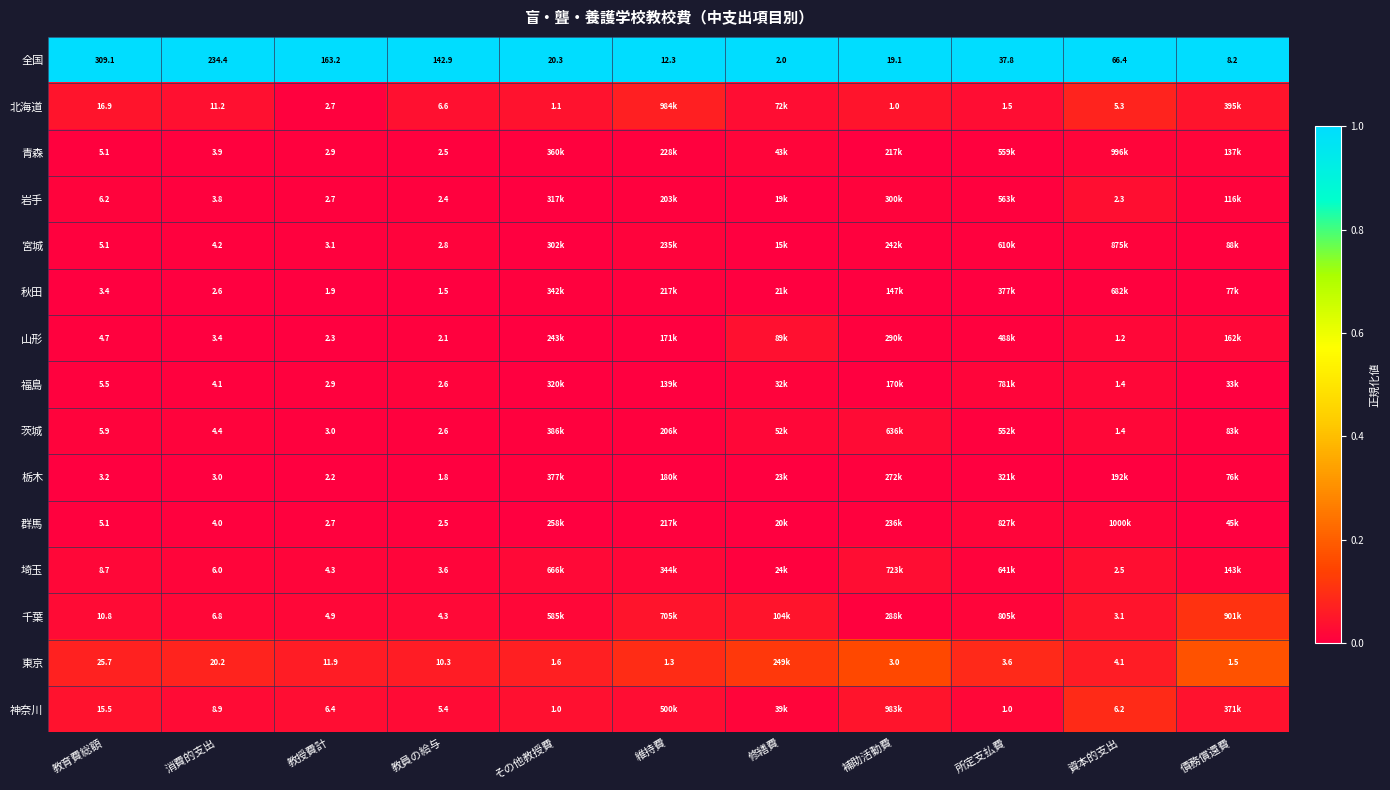

Is the value of 北海道 at 教員の給与 greater than the value of 山形 at 資本的支出?

Yes